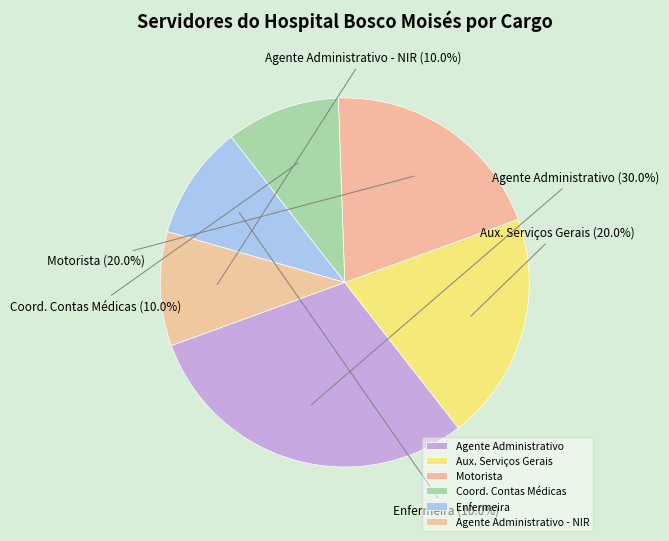

What is the ratio of the value at Coord. Contas Médicas to the value at Motorista?

0.5